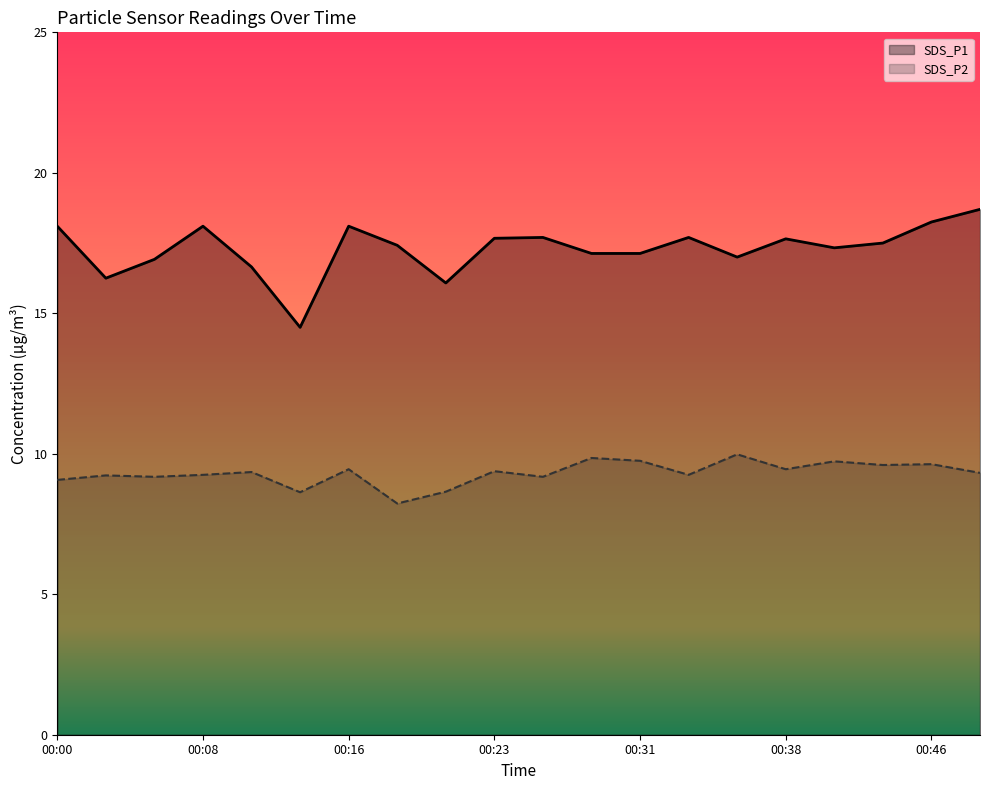

True or false: SDS_P2 and SDS_P1 intersect in this chart.

False